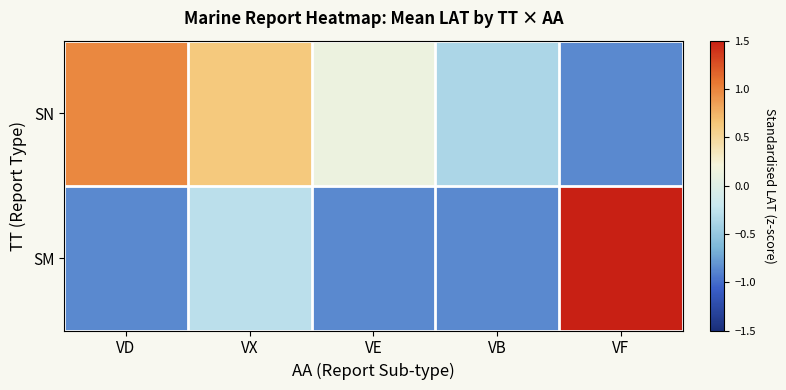

Reading left to right, extract all data points from this chart.

SN: VD=1.0	VX=0.6	VE=0.1	VB=-0.4	VF=-0.9
SM: VD=-0.9	VX=-0.3	VE=-0.9	VB=-0.9	VF=2.3